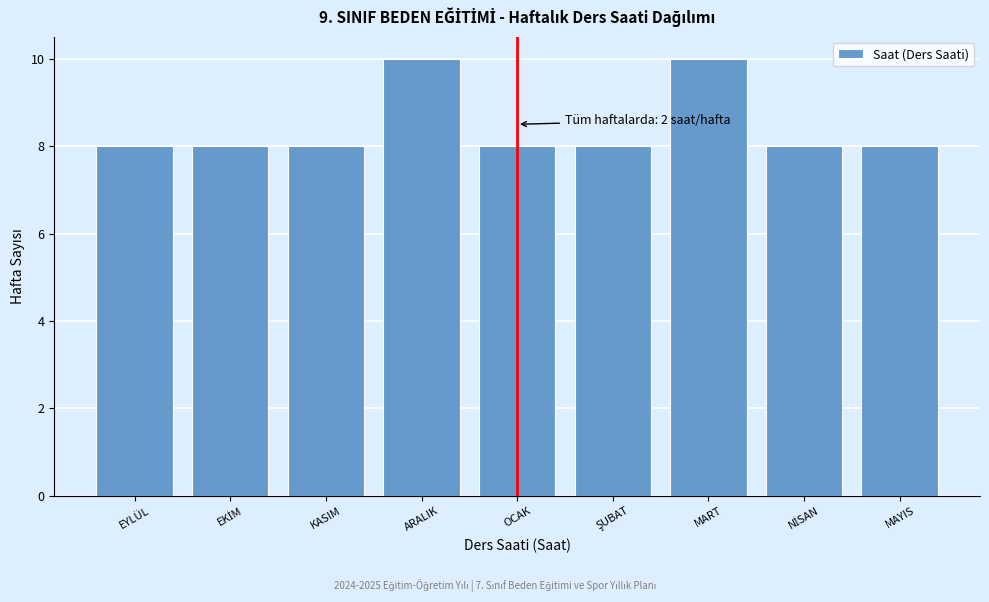

Reading right to left, transcribe all the data shown in this chart.

8	8	10	8	8	10	8	8	8